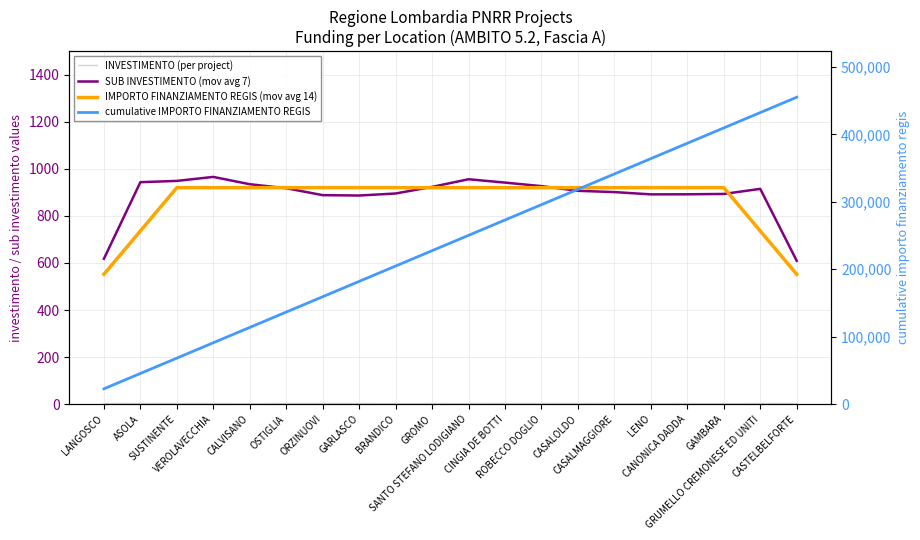

How many categories are shown in the chart?

20